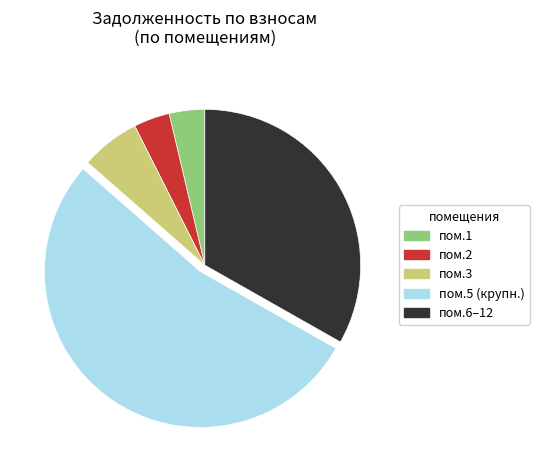

Does any single category account for the majority?

Yes